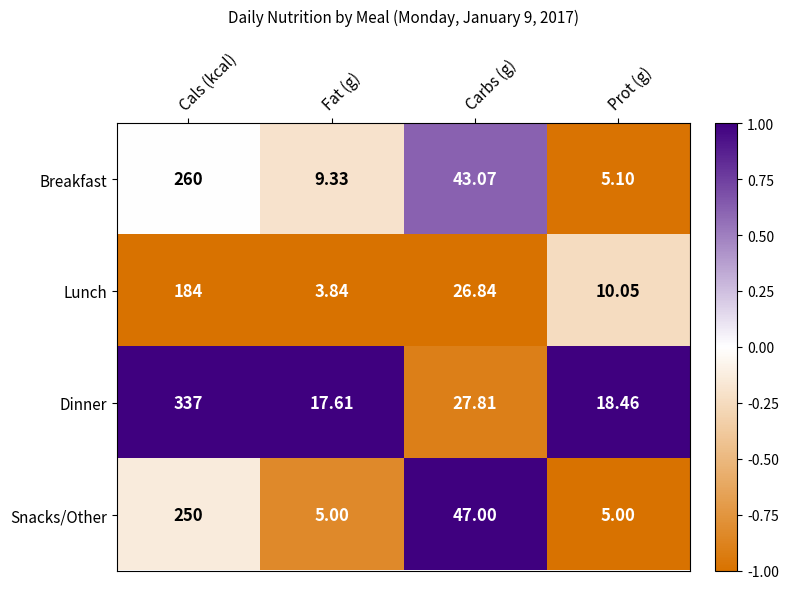

Which series has the largest total across all categories?

Dinner